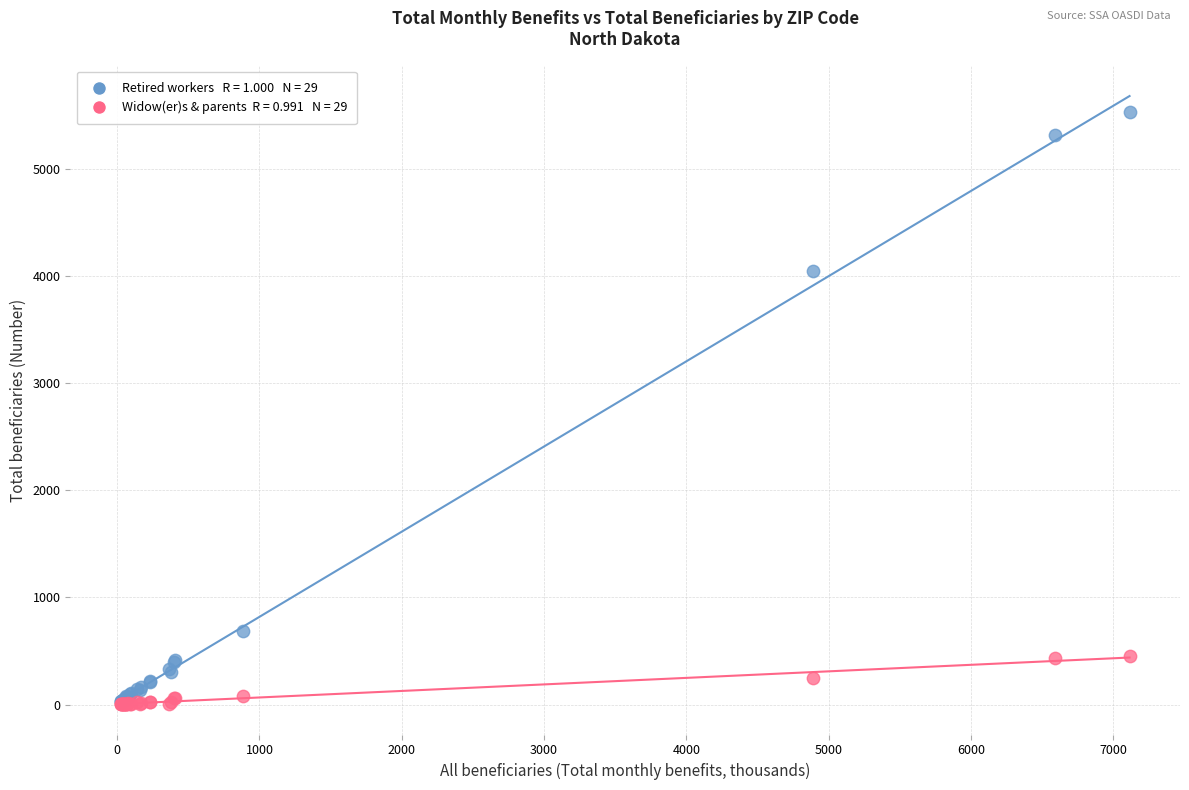

Across all series, what Y value is closest to 2767?

4045